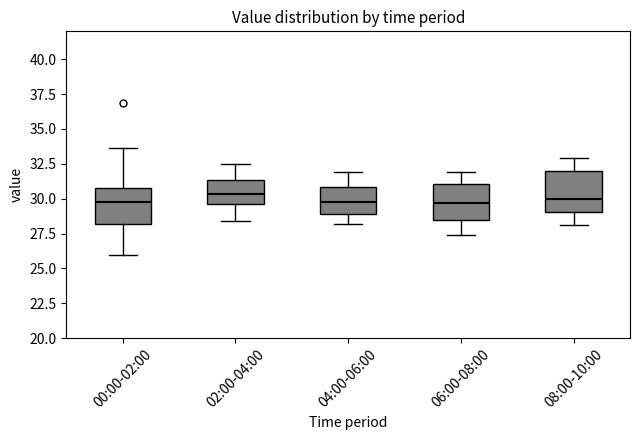

Reading left to right, transcribe this box plot: for each box, give where its median line is, the range the box spans, and where its two whiskers end, as read against the y-axis. The values are not printed on the chart, so give them approximately, as read against the axis.

00:00-02:00: median 29.5, box 28.0 to 31.0, whiskers 26.0 to 33.5
02:00-04:00: median 30.5, box 29.5 to 31.5, whiskers 28.5 to 32.5
04:00-06:00: median 30.0, box 29.0 to 31.0, whiskers 28.0 to 32.0
06:00-08:00: median 29.5, box 28.5 to 31.0, whiskers 27.5 to 32.0
08:00-10:00: median 30.0, box 29.0 to 32.0, whiskers 28.0 to 33.0